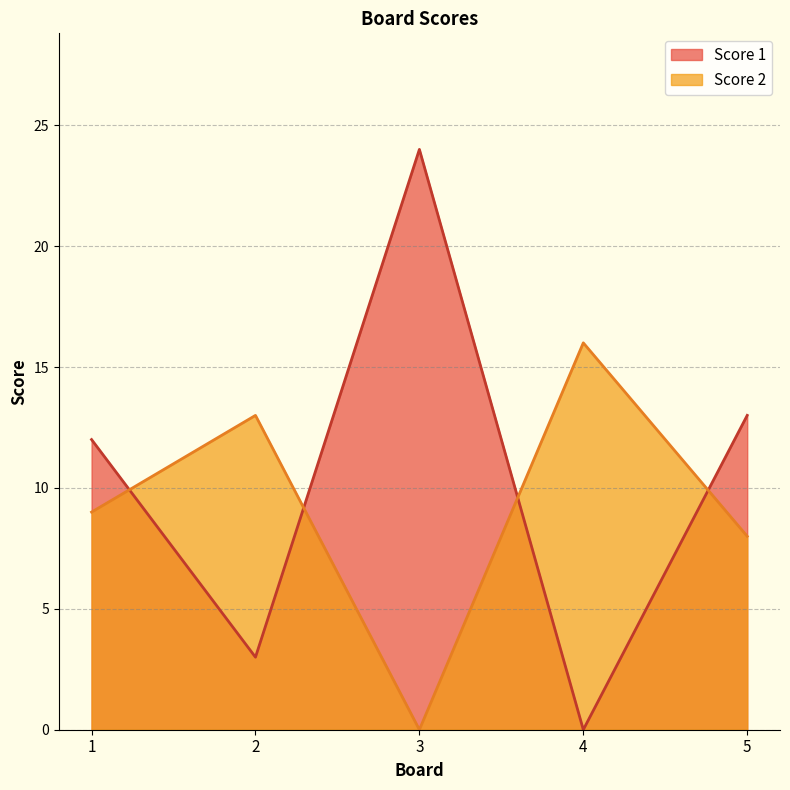

Which category has the highest value across all series?

3